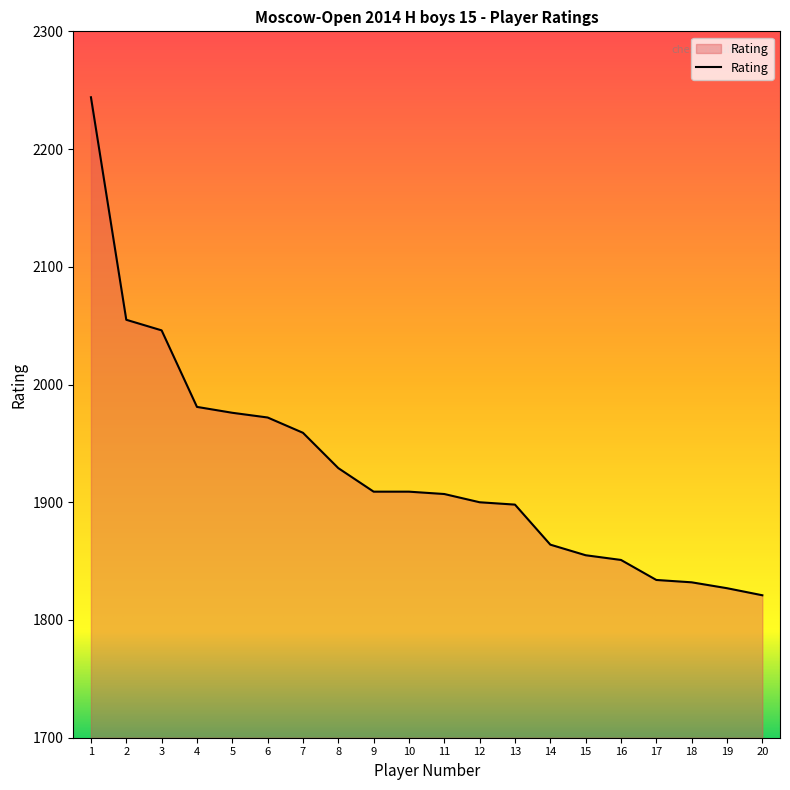

What is the difference between the maximum and minimum values?

423